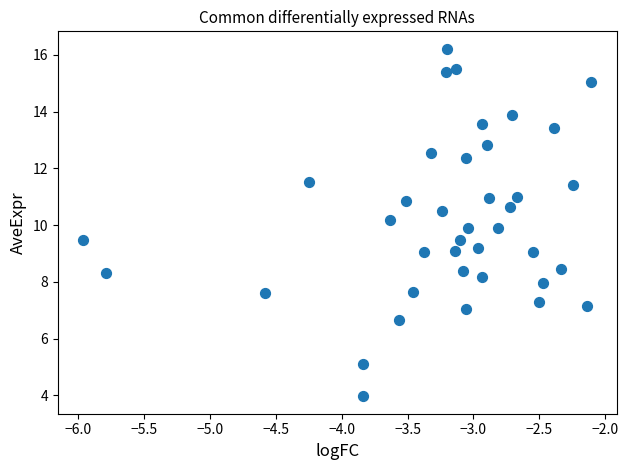

What is the range of Y values (max minus min)?

12.3